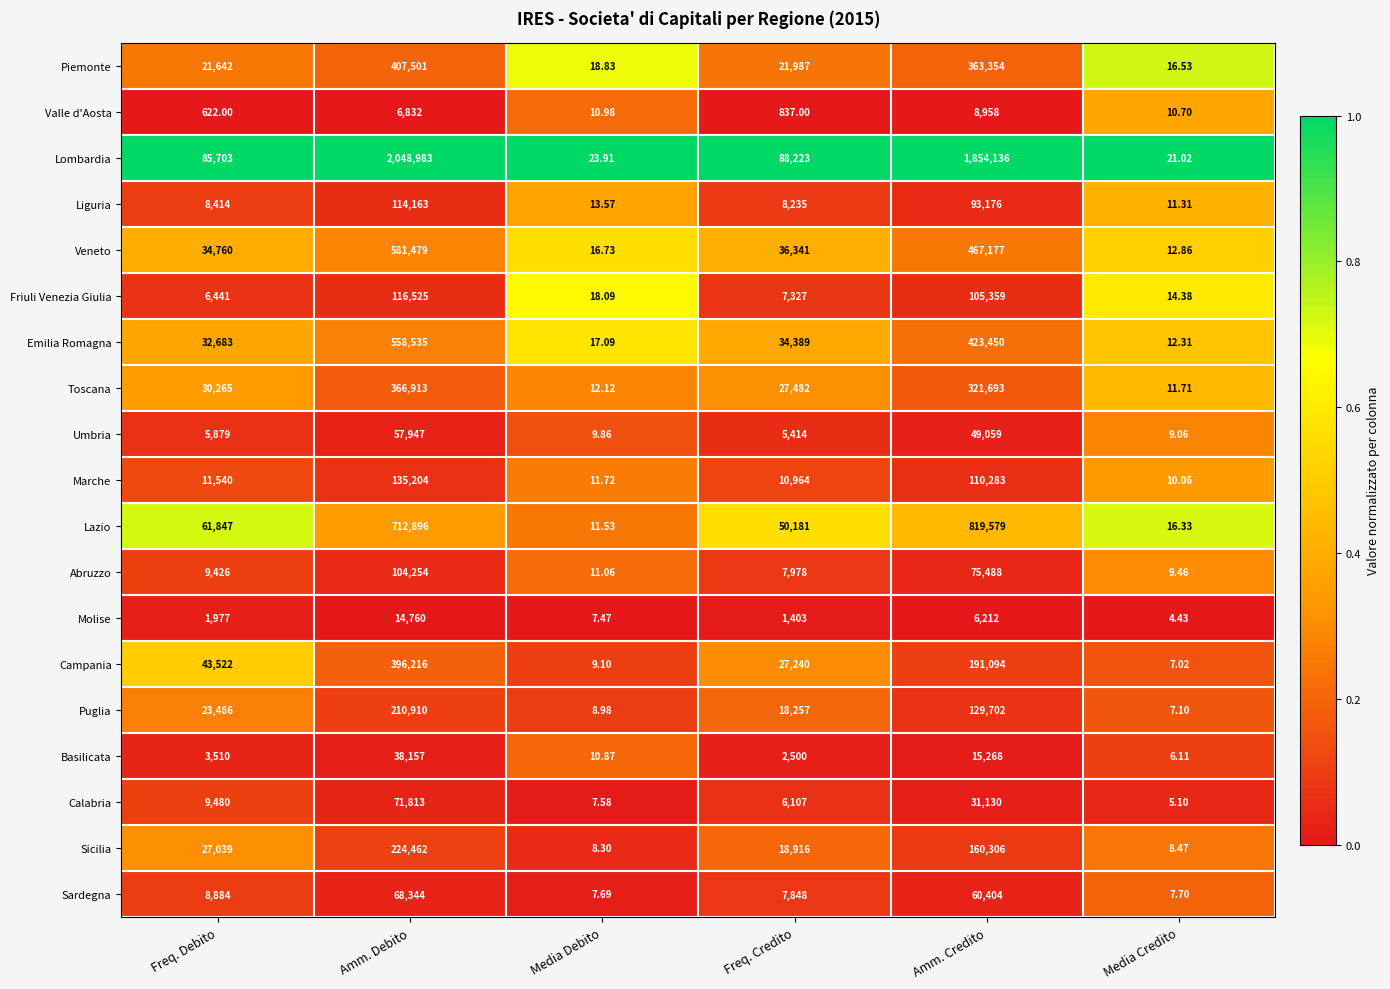

Which series changed the most between Freq. Debito and Freq. Credito?

Campania